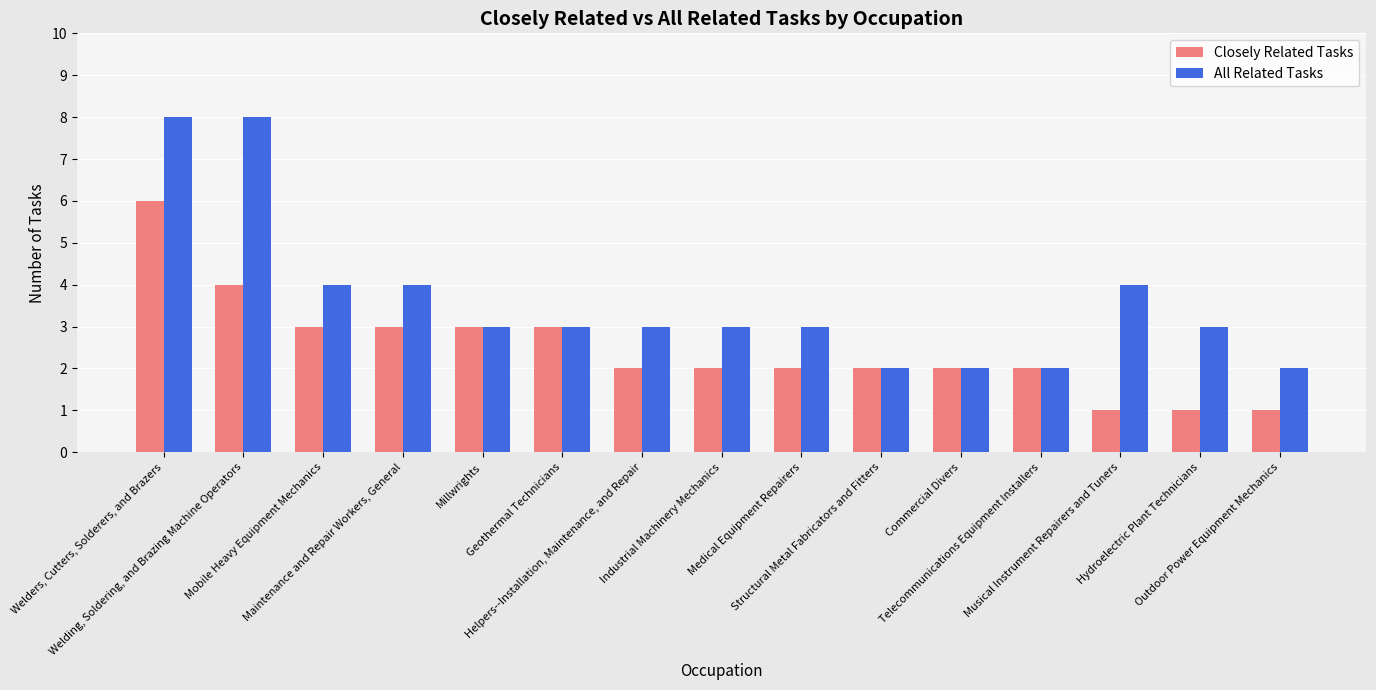

How many bars are there in total?

30